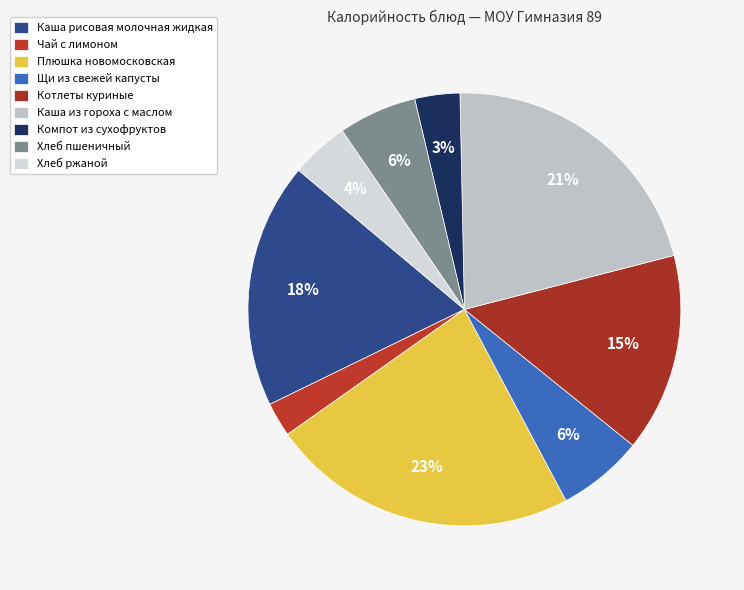

Does any single category account for the majority?

No